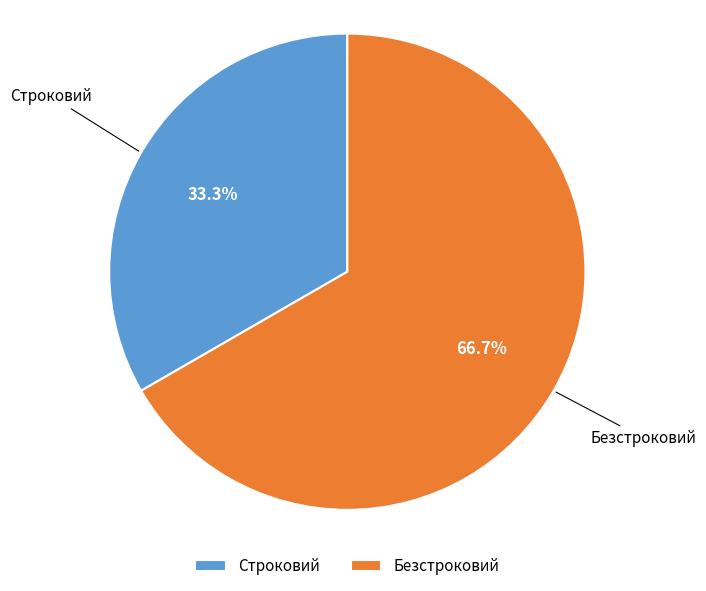

Approximately how many times larger is the value at Безстроковий compared to Строковий?

2.0